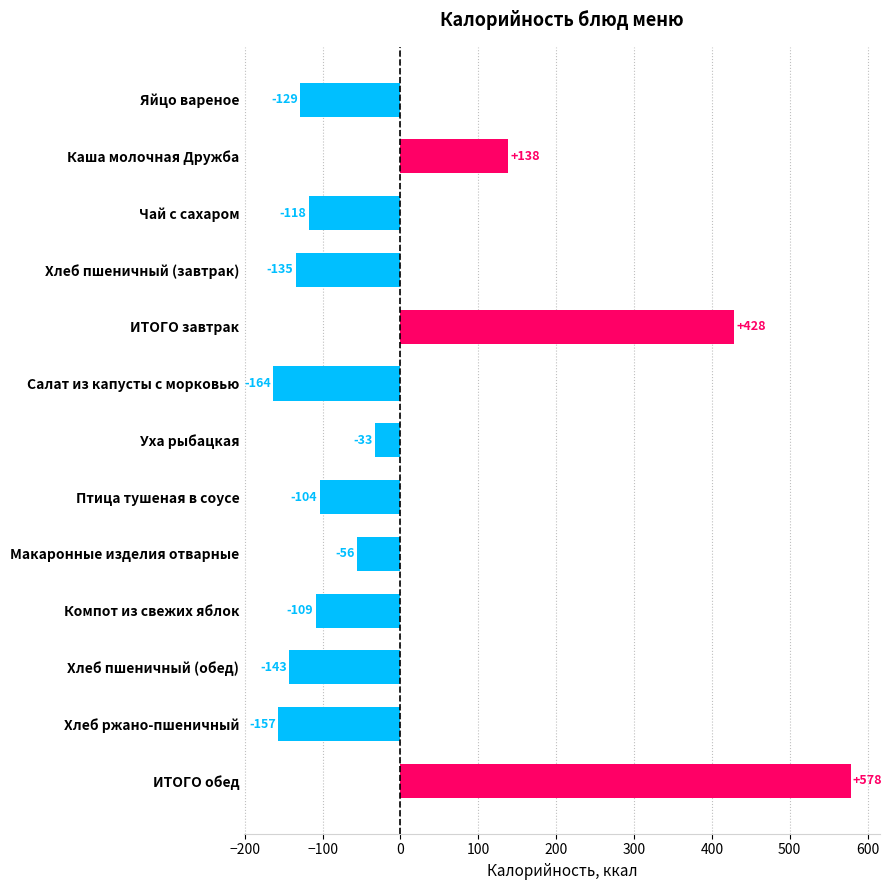

Is it true that the value at ИТОГО завтрак is 243.6?

False